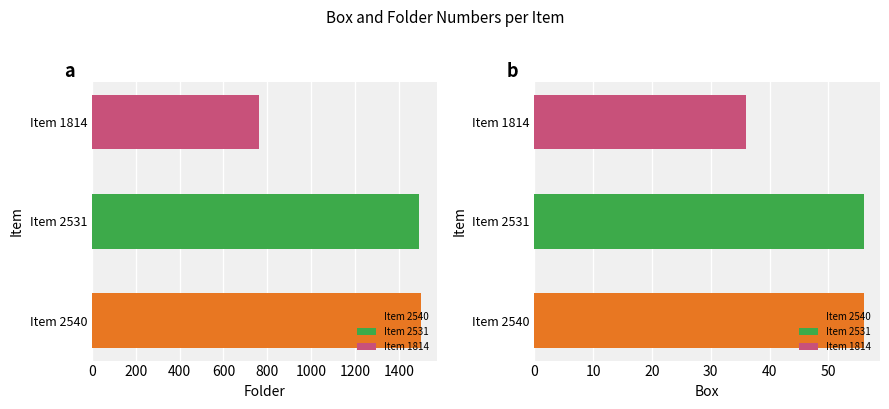

What is the sum of all Box values?

148